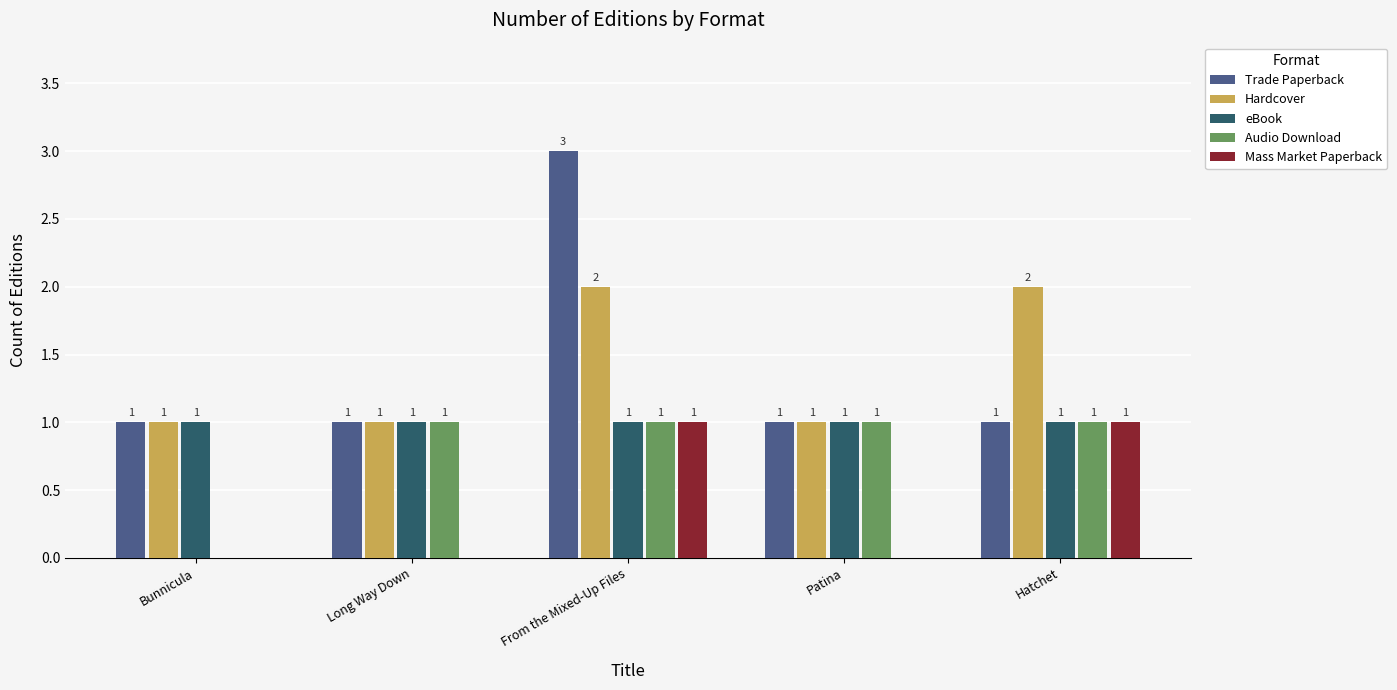

At which category is the sum across all series the highest?

From the Mixed-Up Files